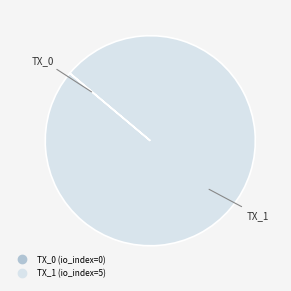

Is there any slice that represents more than half of the pie?

Yes